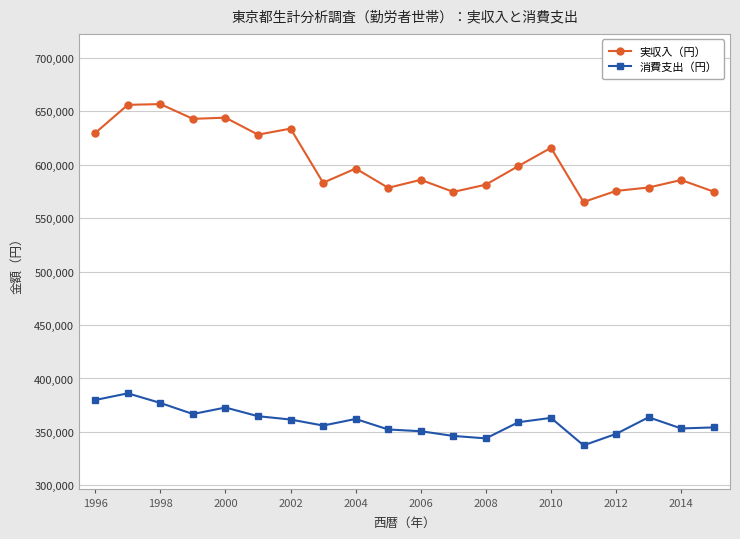

Which series has the largest total across all categories?

実収入（円）